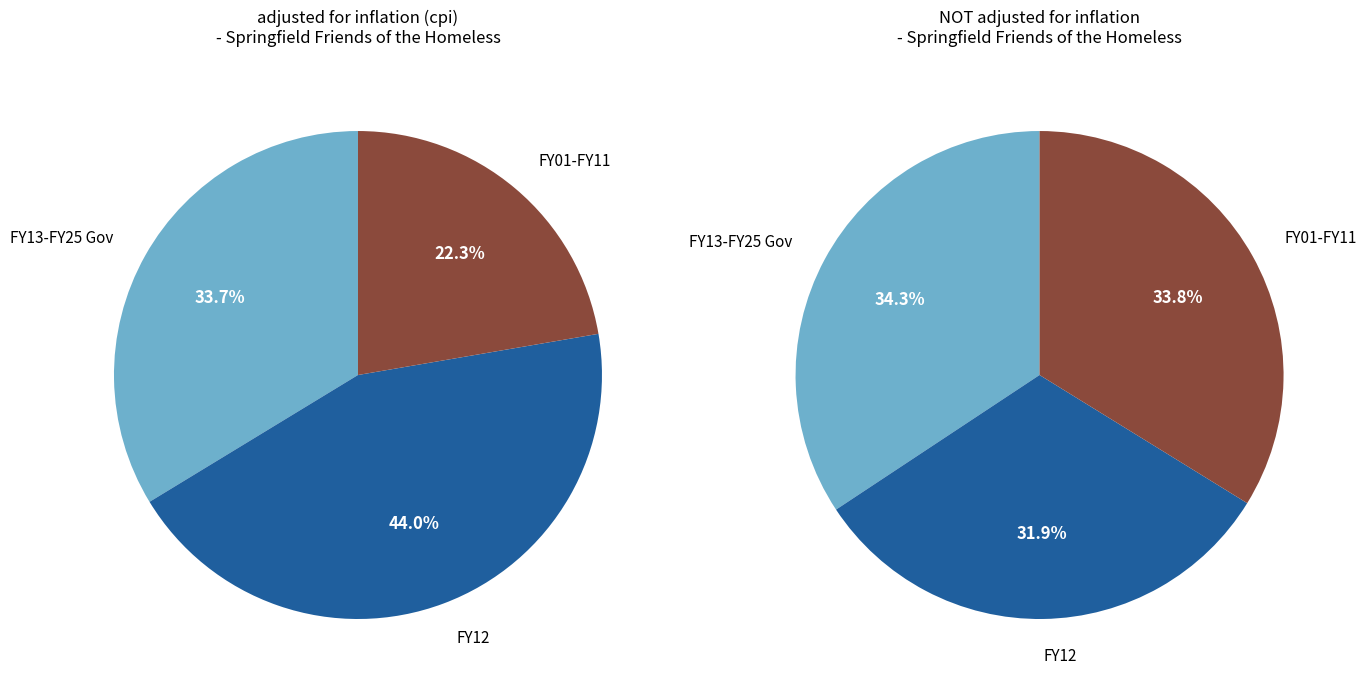

Does FY13 represent more than half of the total?

No